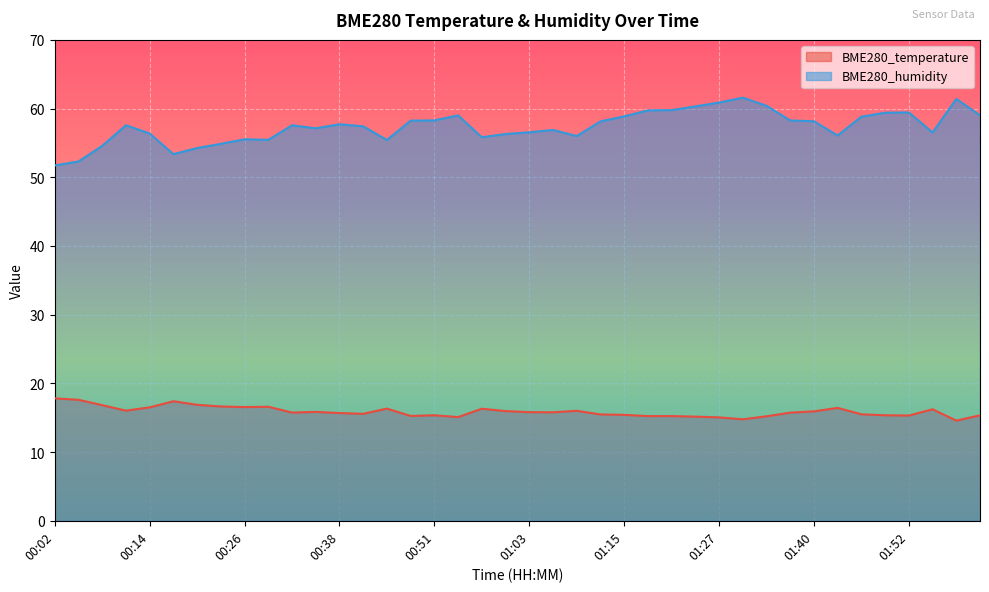

In BME280_humidity, how many points are higher than both neighbors (excluding endpoints)?

9